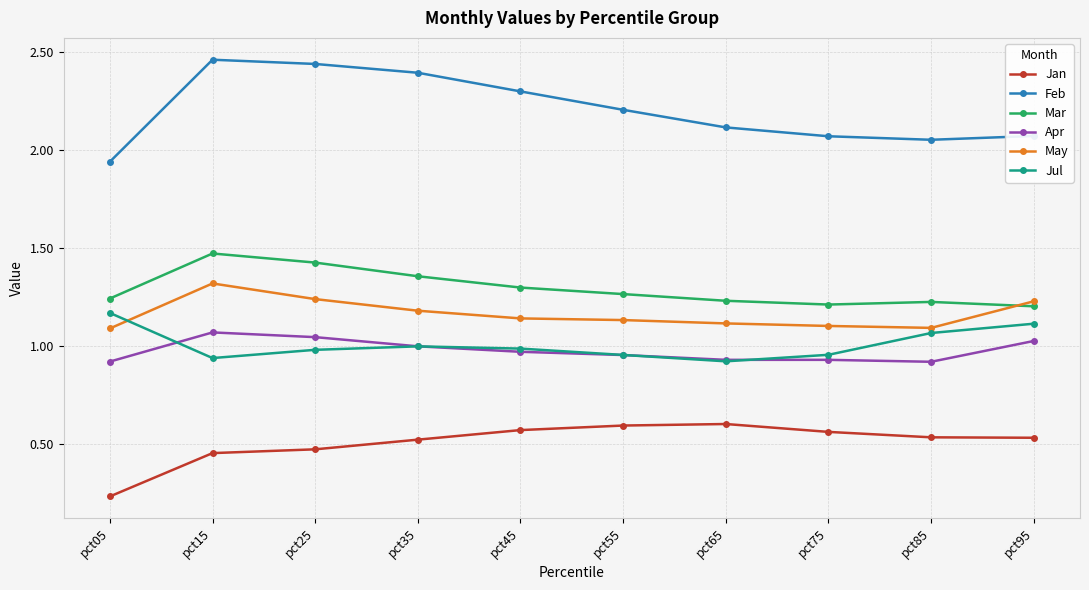

Rank the series by their maximum value, from lowest to highest.

Jan, Apr, Jul, May, Mar, Feb